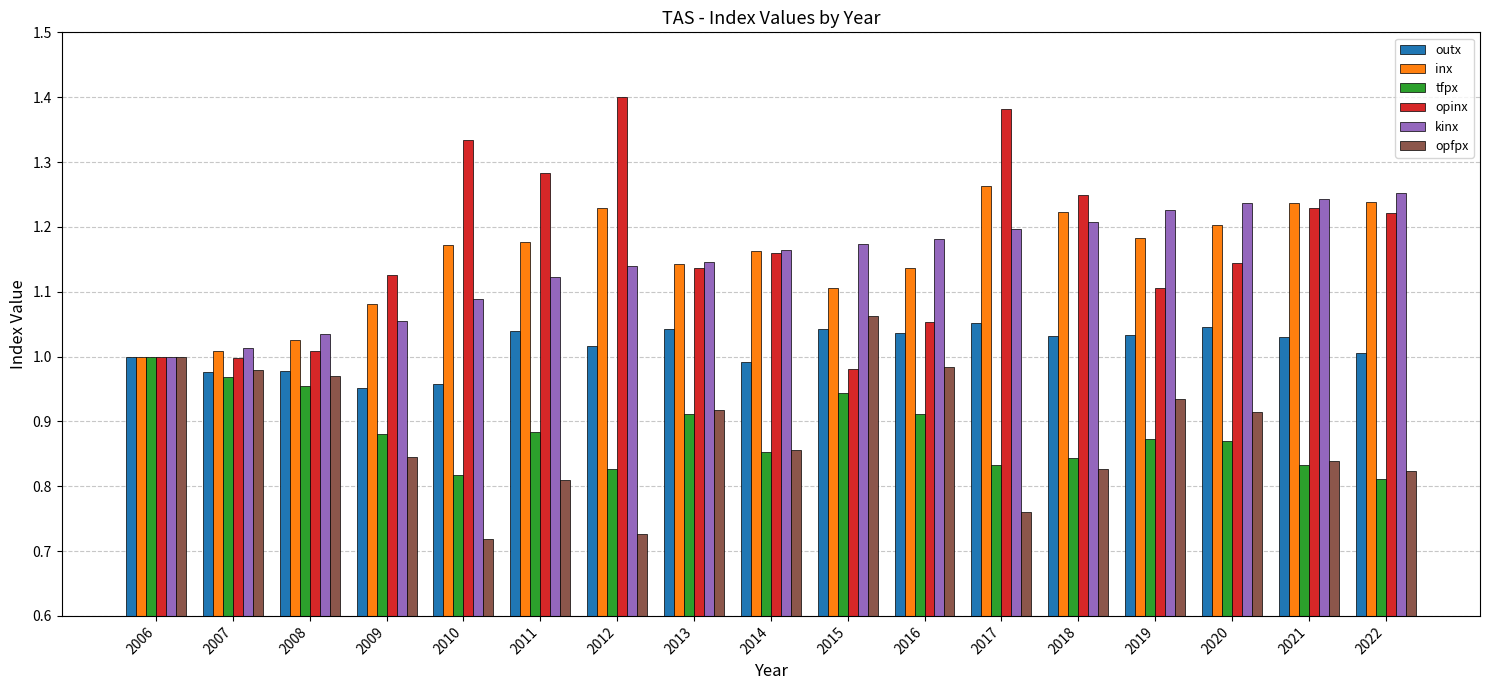

Is it true that inx equals 1.2 at 2022?

True